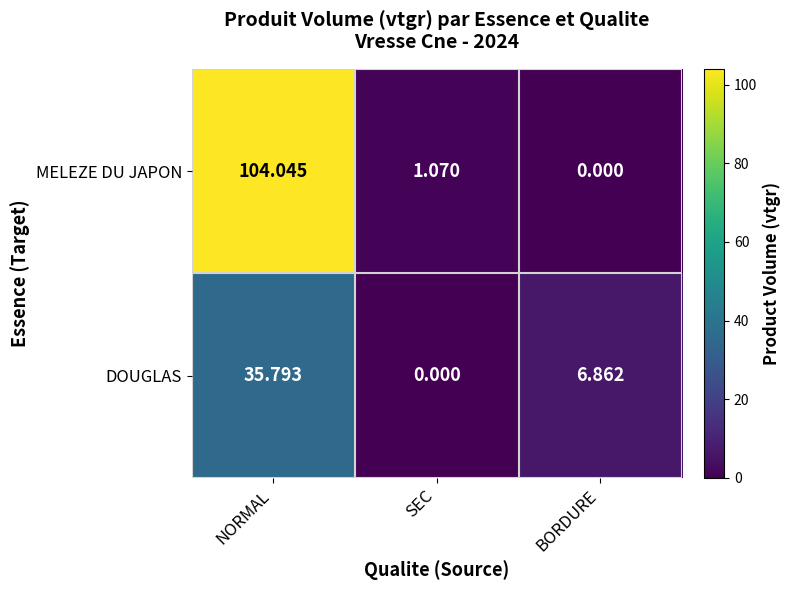

At which category does the chart reach its peak across all series?

NORMAL